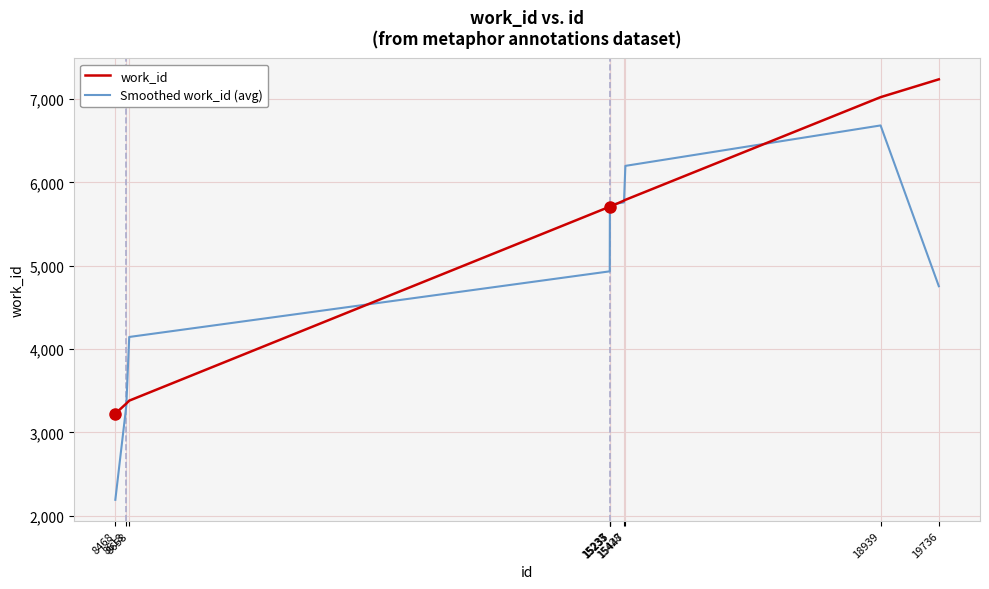

Rank the series by their maximum value, from lowest to highest.

Smoothed work_id (avg), work_id